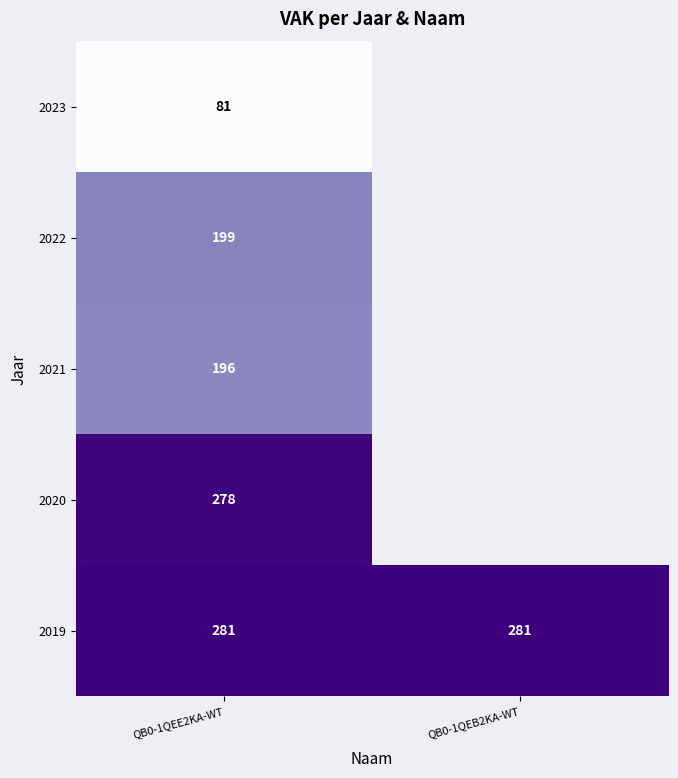

What is the difference between the highest and lowest values at QB0-1QEE2KA-WT?

200